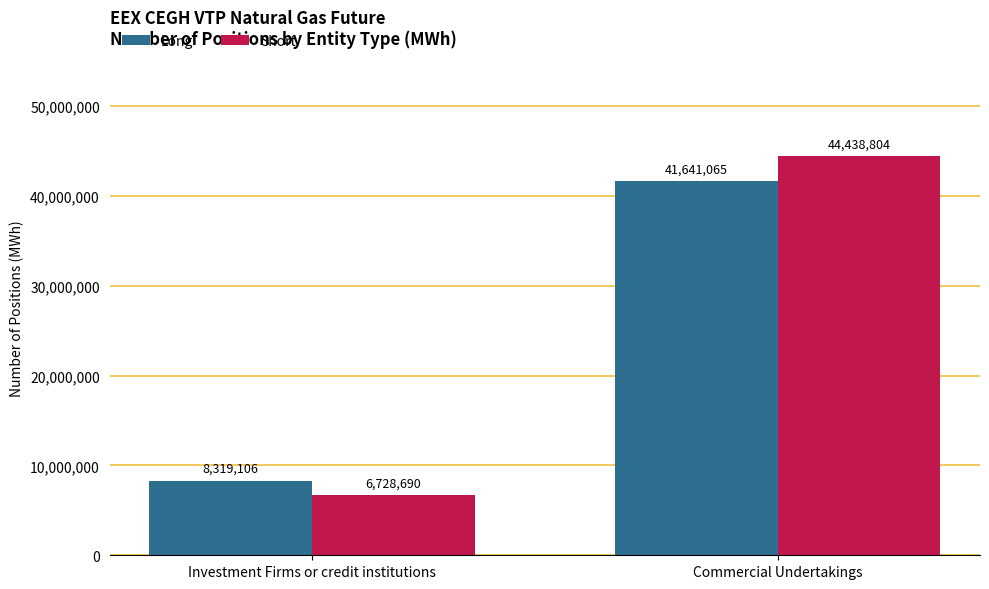

Reading left to right, what are all the values shown in this chart?

Long: Investment Firms or credit institutions=8319106	Commercial Undertakings=41641065
Short: Investment Firms or credit institutions=6728690	Commercial Undertakings=44438804